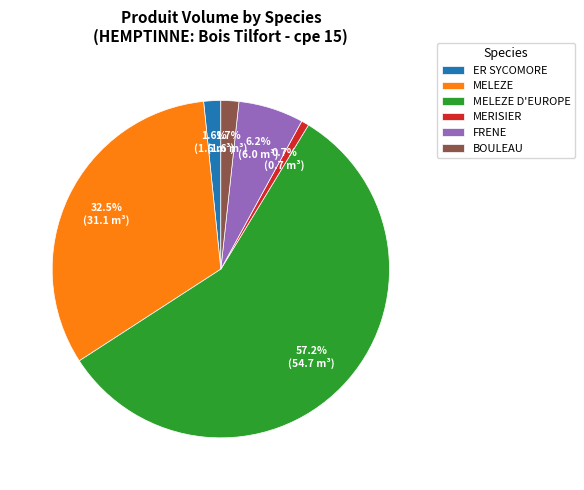

To the nearest percent, what is the difference between the largest and smallest slice percentages?

57%